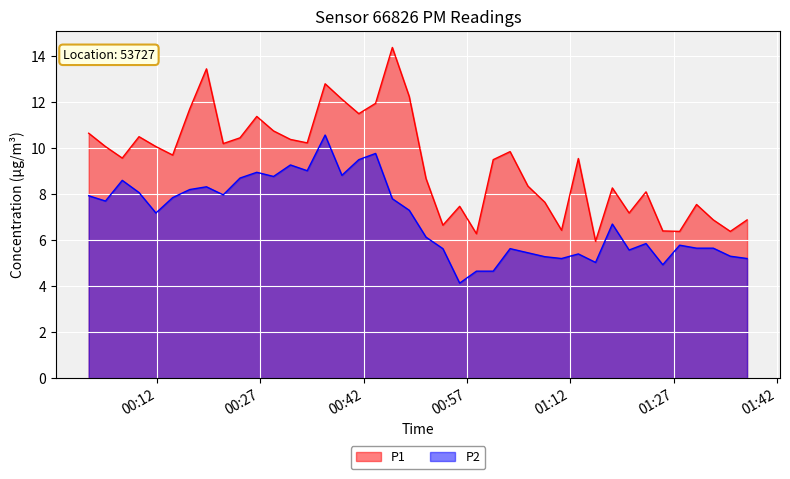

Which series has the largest total across all categories?

P1